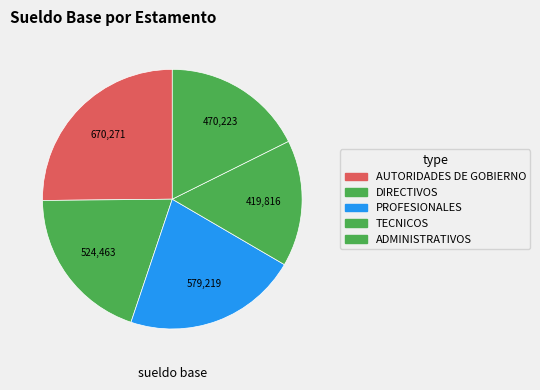

Count the number of slices in the pie.

5